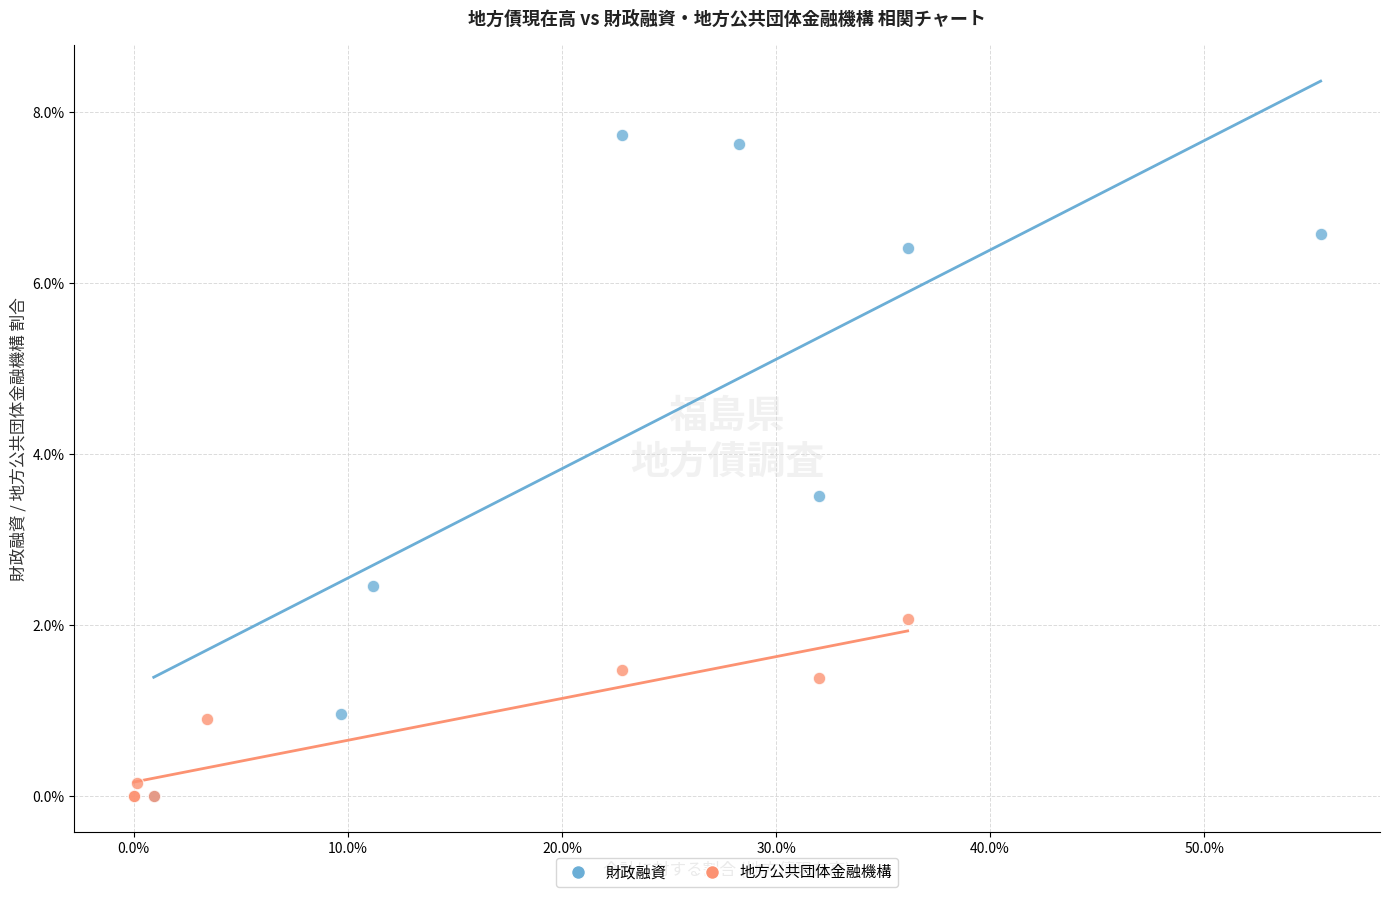

What are all the series names shown in the legend?

財政融資, 地方公共団体金融機構